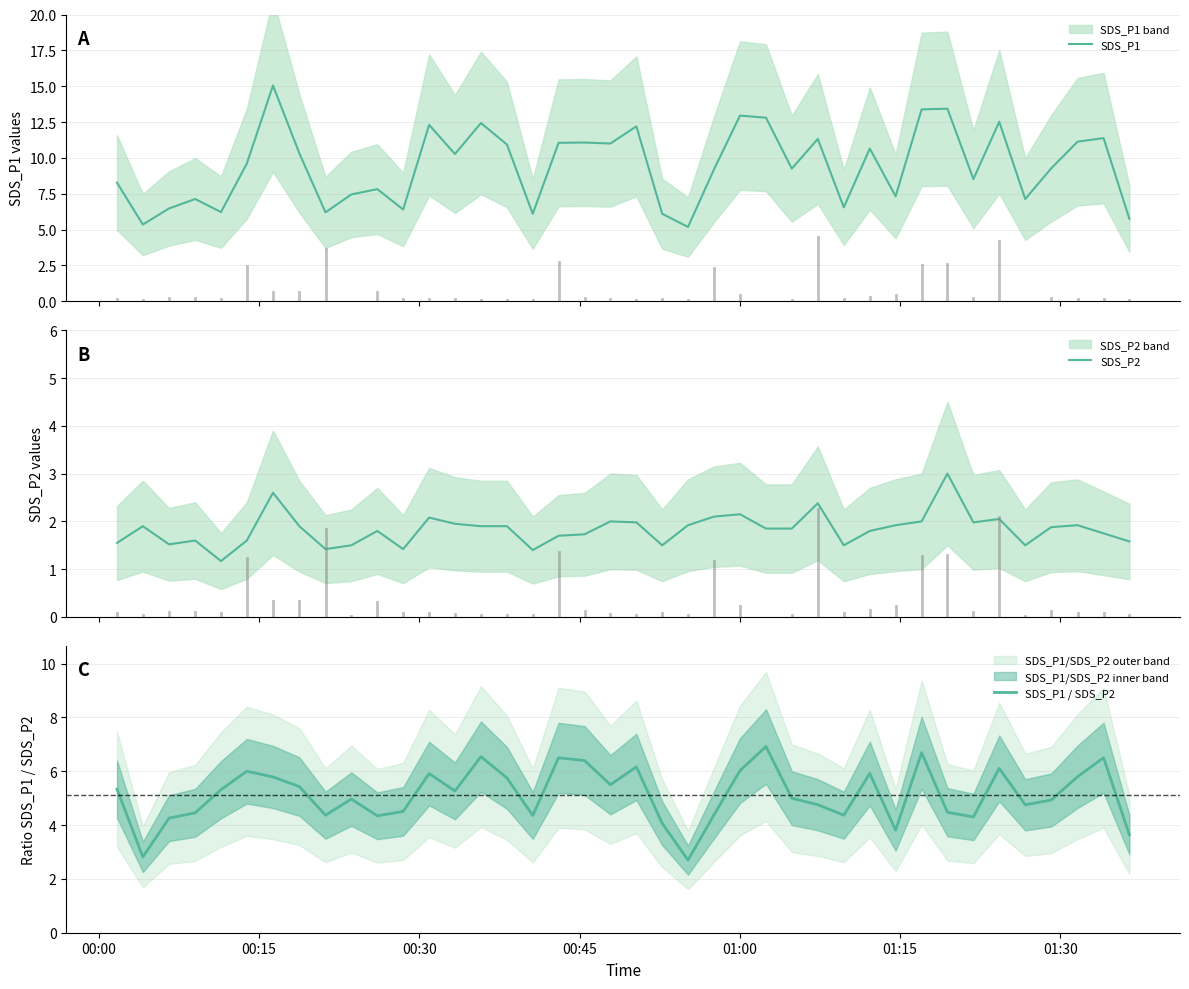

What is the lowest value of the SDS_P1 / SDS_P2 series?

2.7